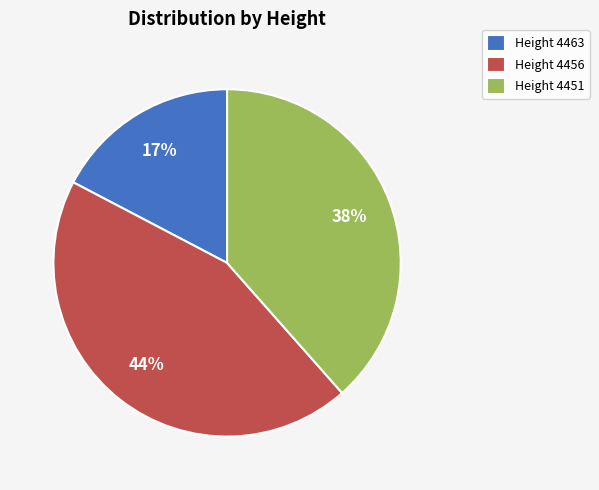

Rank the categories by value from highest to lowest.

Height 4456, Height 4451, Height 4463